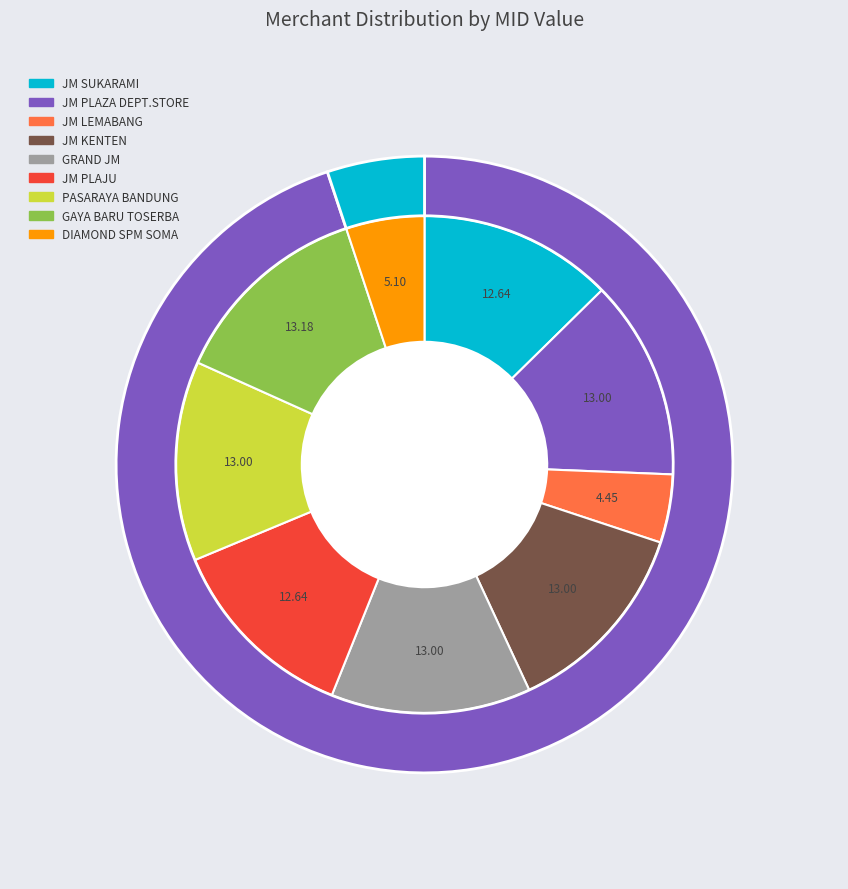

To the nearest percent, what percentage of the pie is JM KENTEN?

13%